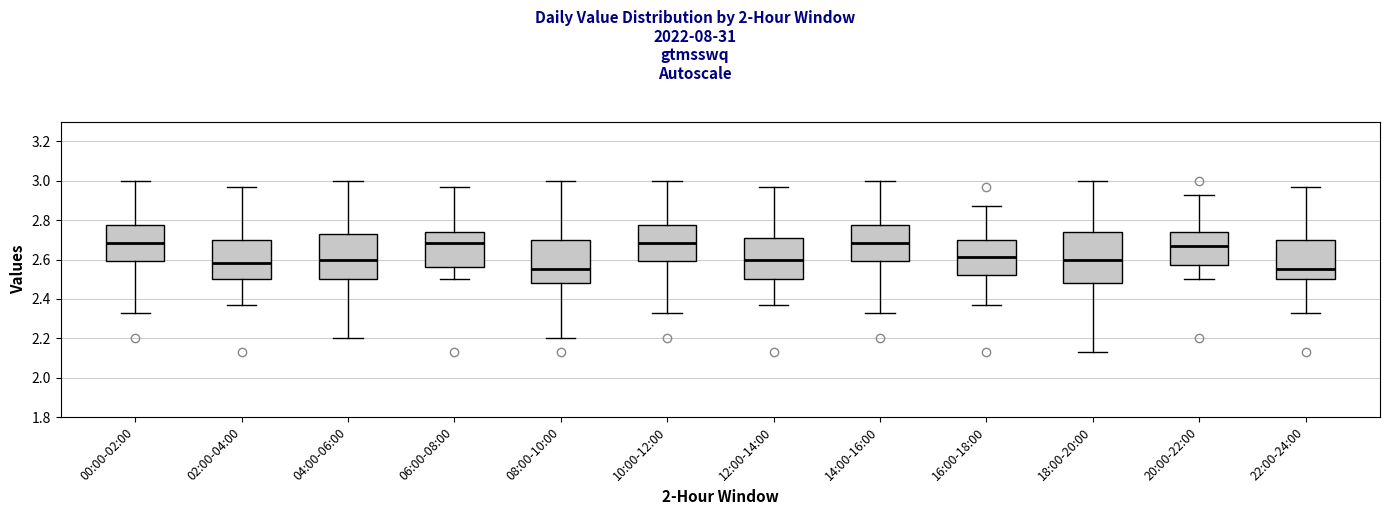

Which box is the tallest, from its lower edge to its upper edge?

18:00-20:00